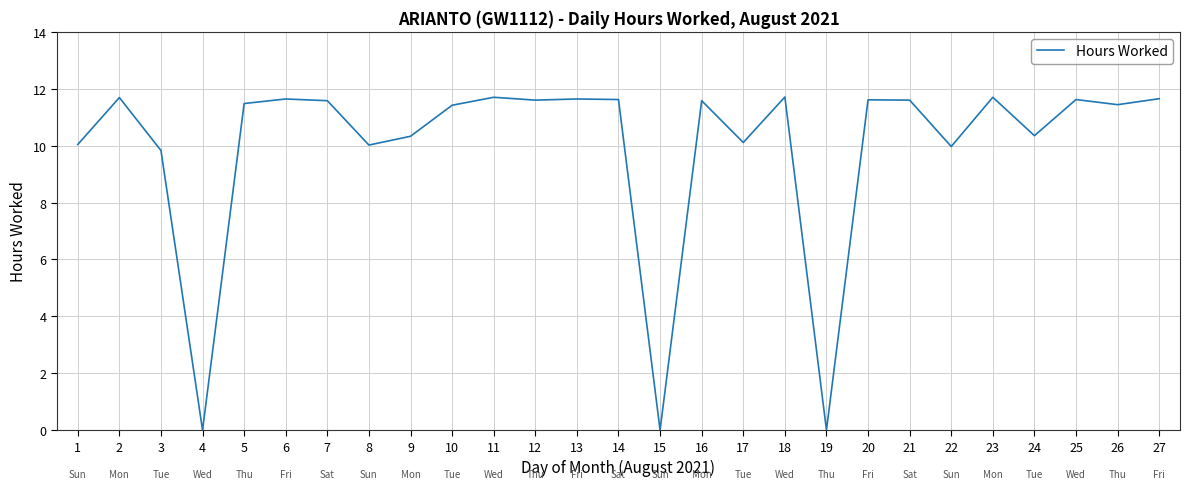

Between 18 and 19, which is larger?

18